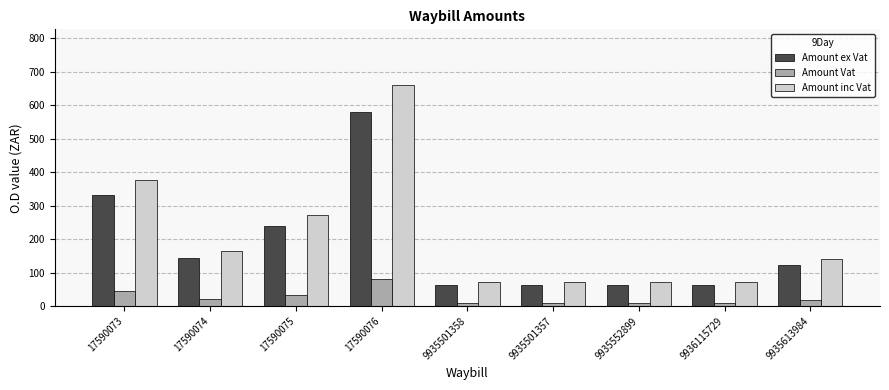

What is the difference between the highest and lowest values at 17590074?

145.0